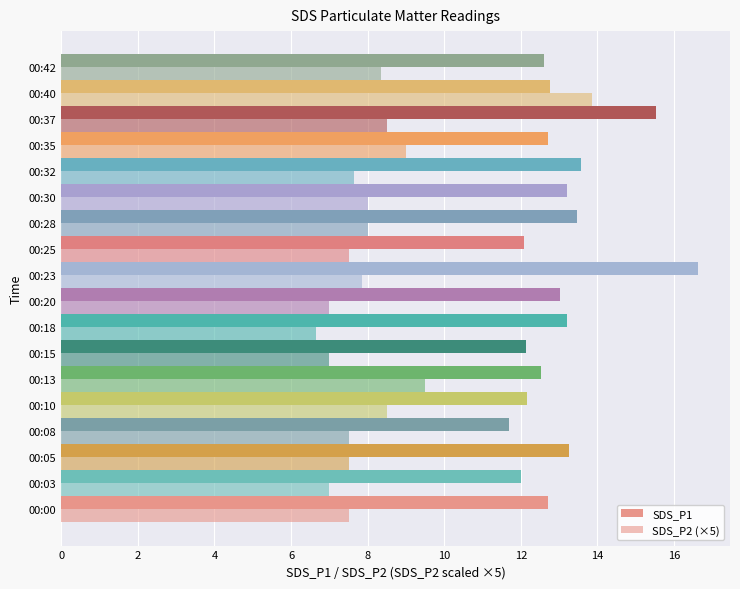

Count the number of data series in this chart.

2